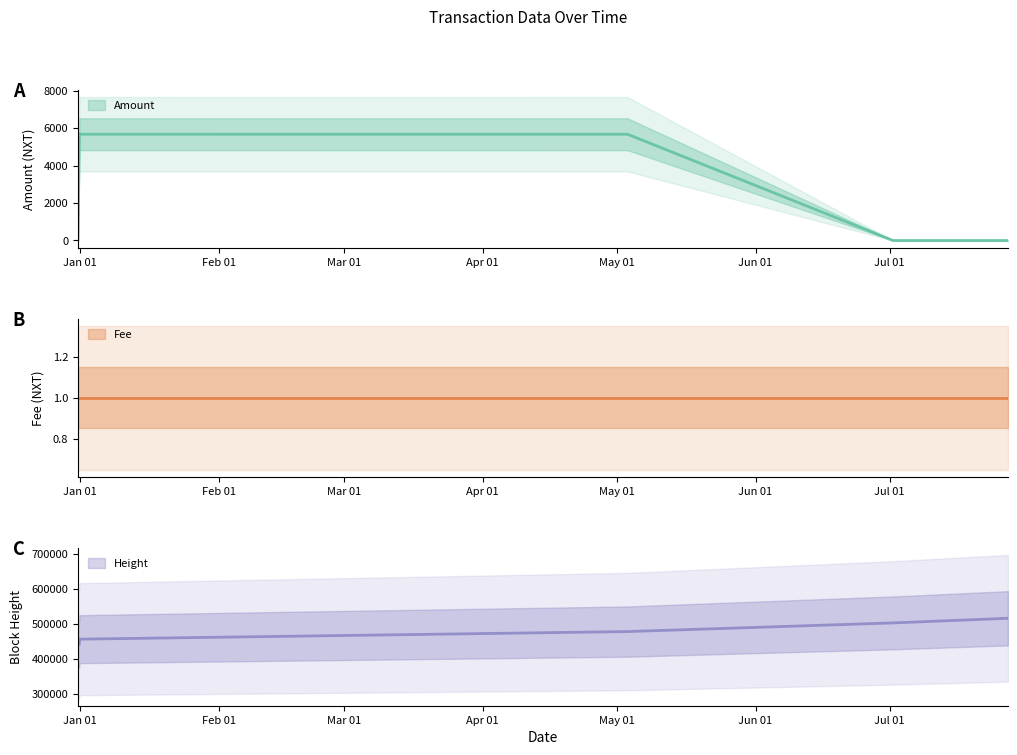

True or false: Height has a value of 507457 at 2018-07-01 18:01:31.

True